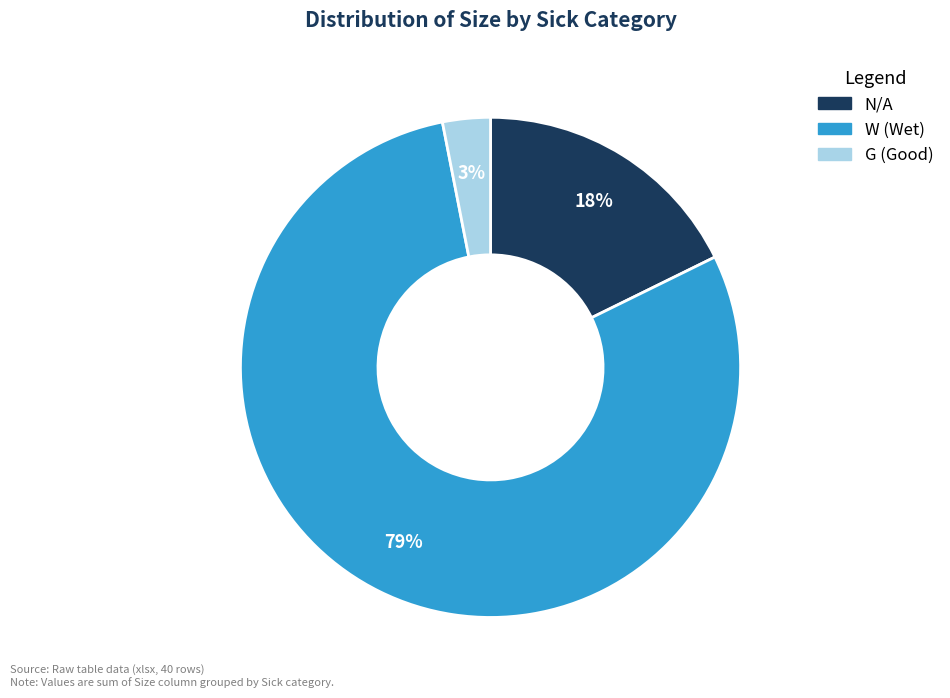

To the nearest percent, what percentage of the pie is W (Wet)?

79%